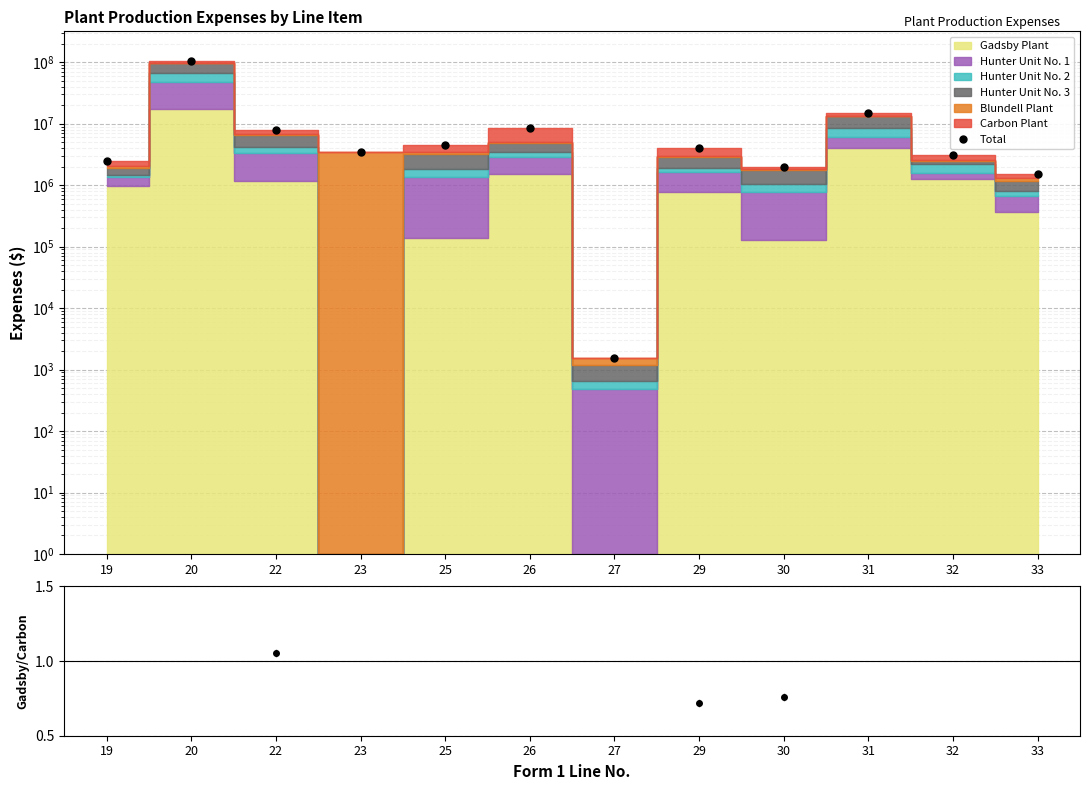

Is the value of Total at 26 greater than the value of Gadsby/Carbon at 32?

Yes